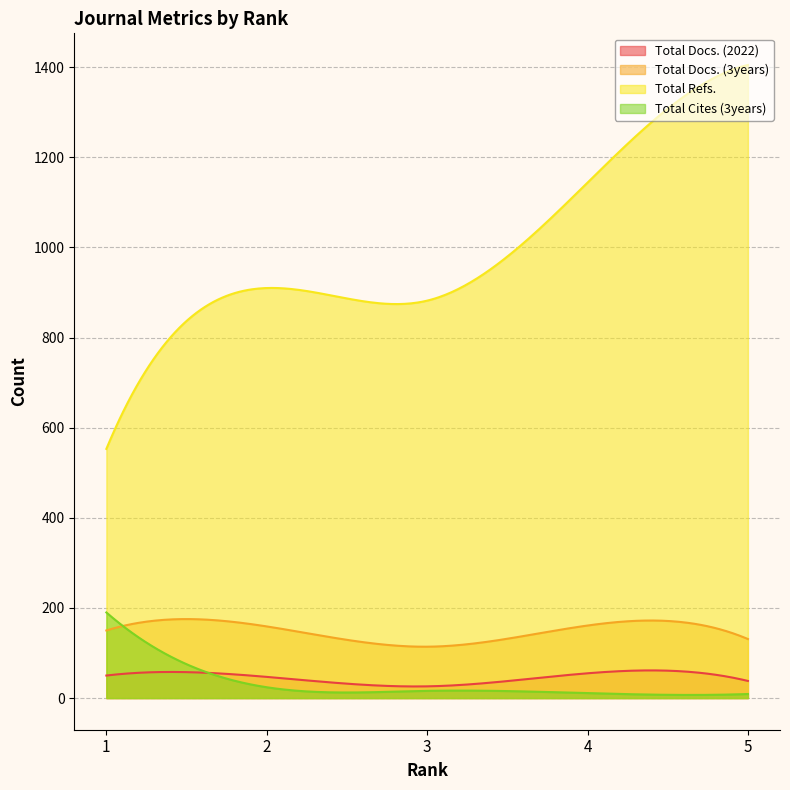

Reading left to right, extract all data points from this chart.

Total Docs. (2022): 50	47	26	55	38
Total Docs. (3years): 150	159	114	161	131
Total Refs.: 553	910	882	1144	1405
Total Cites (3years): 190	24	16	11	9